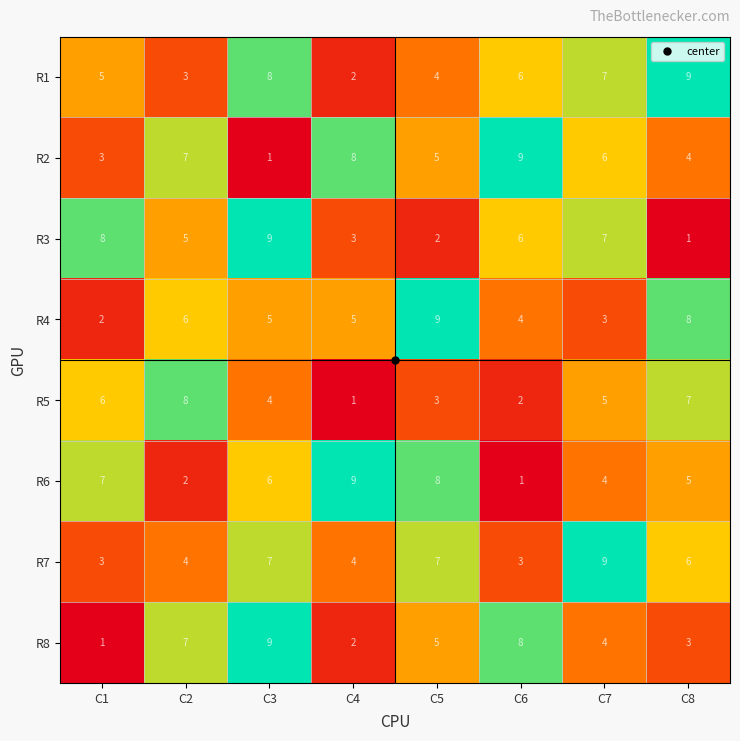

Where does the R7 series first go above 6?

C3